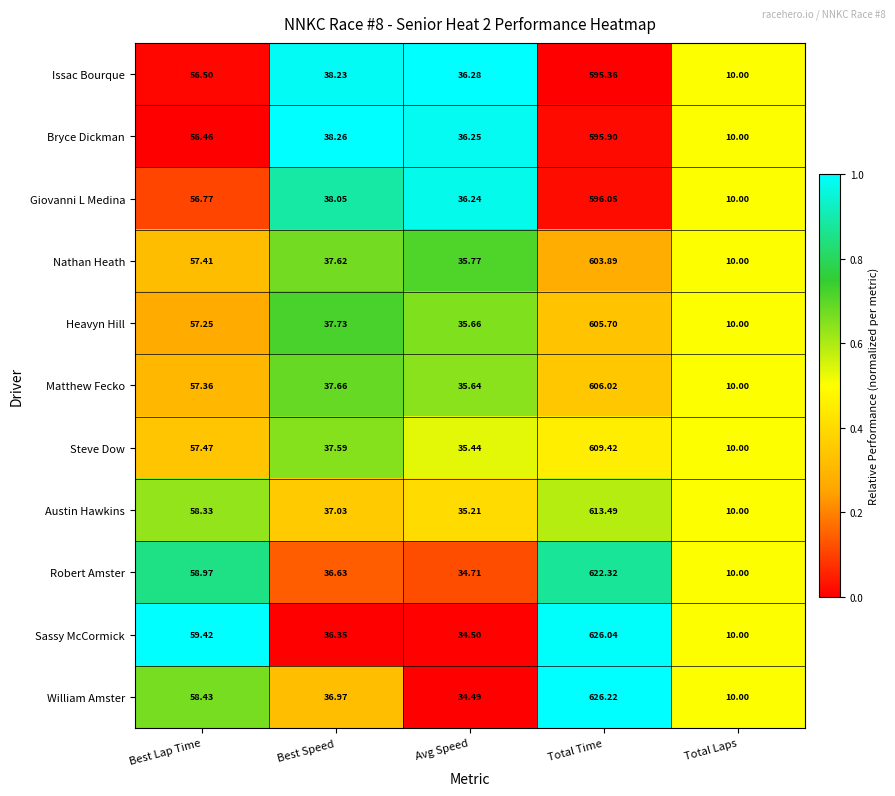

What is the spread (max minus min) of values at Avg Speed?

1.8